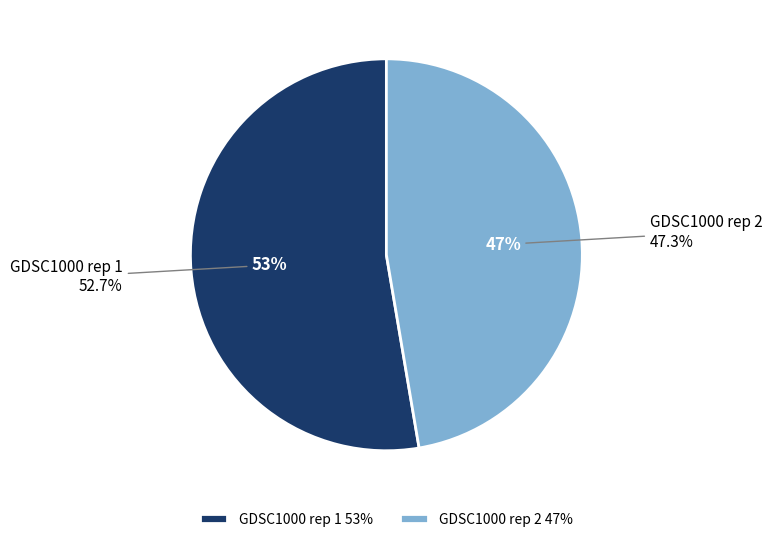

Does GDSC1000 rep 2 account for over 50% of the chart?

No